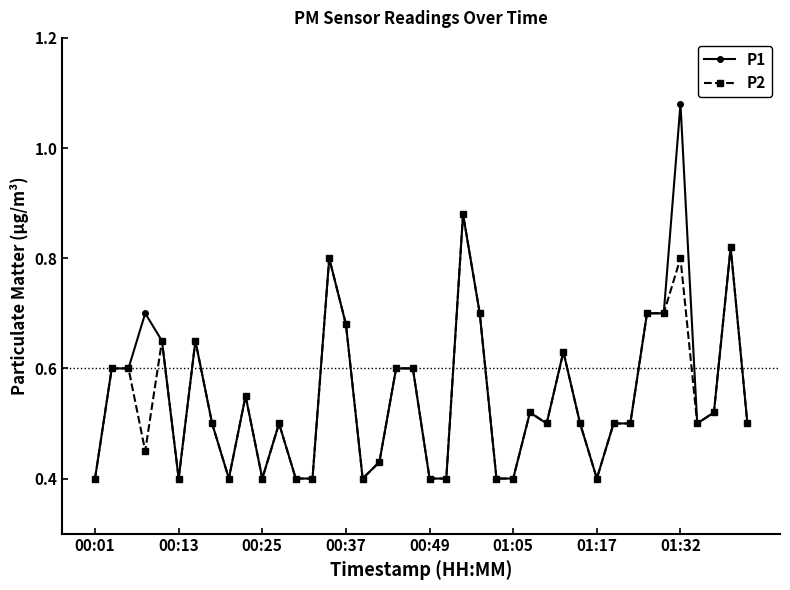

True or false: P2 has more than 1 points higher than both neighbors.

True